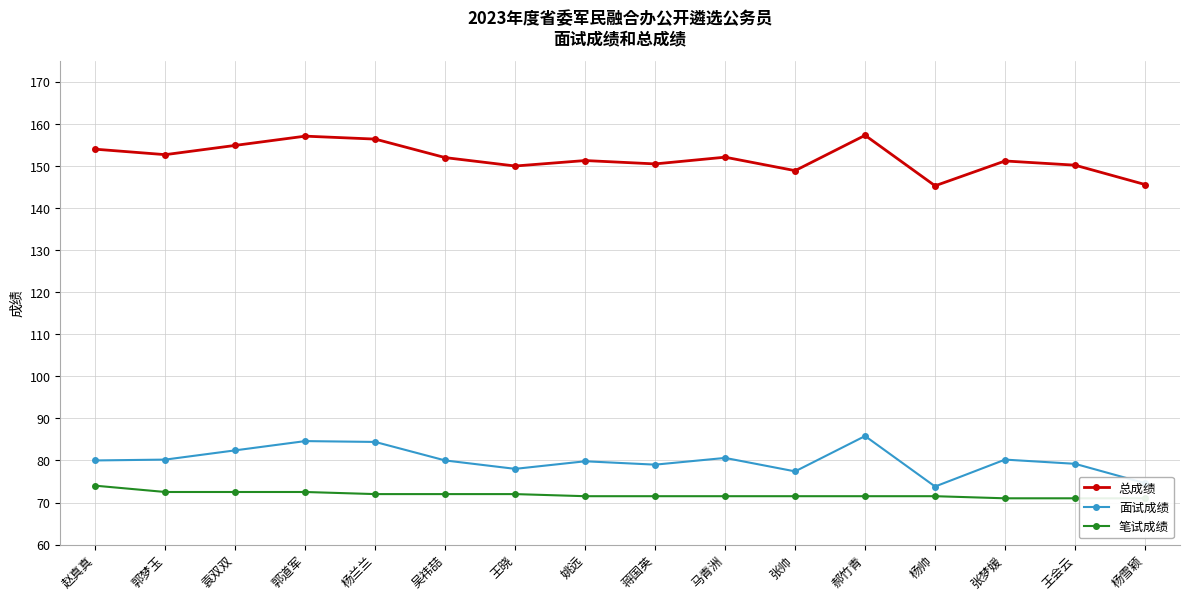

At 杨兰兰, list the series in order from smallest to largest.

笔试成绩, 面试成绩, 总成绩